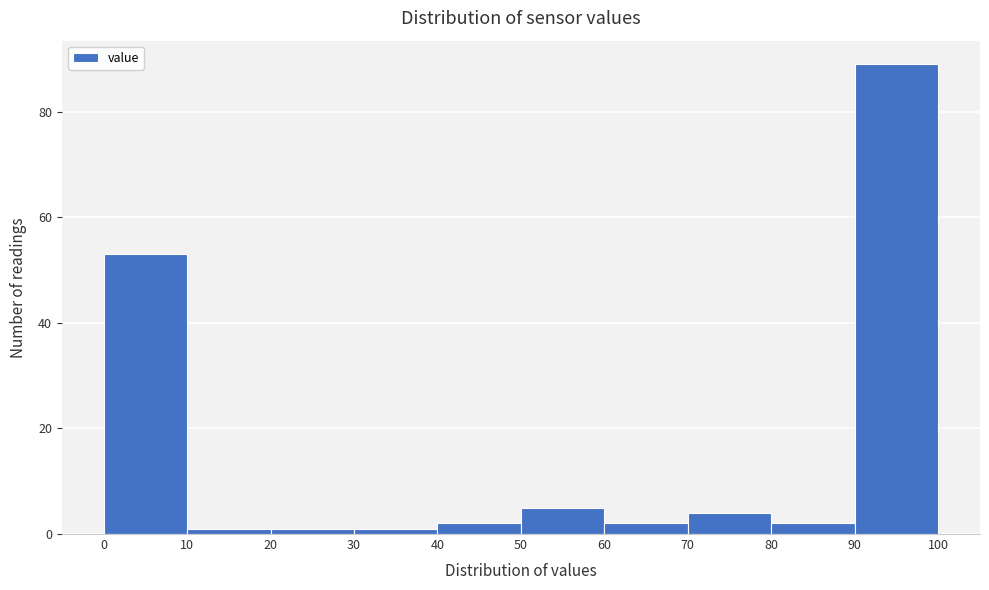

Which range on the x-axis has the tallest bar?

90 to 100